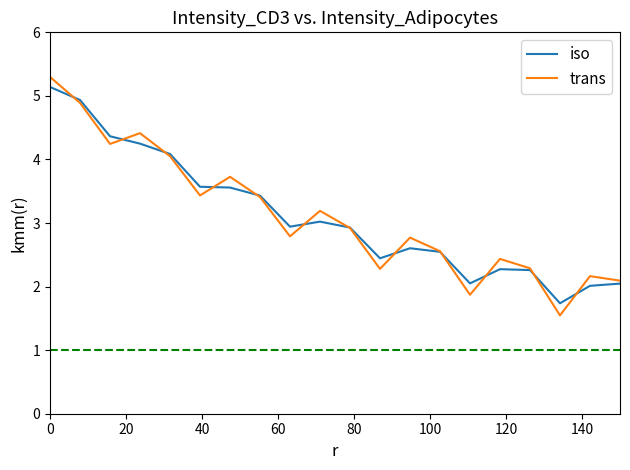

What is the maximum value shown in the chart?

5.3